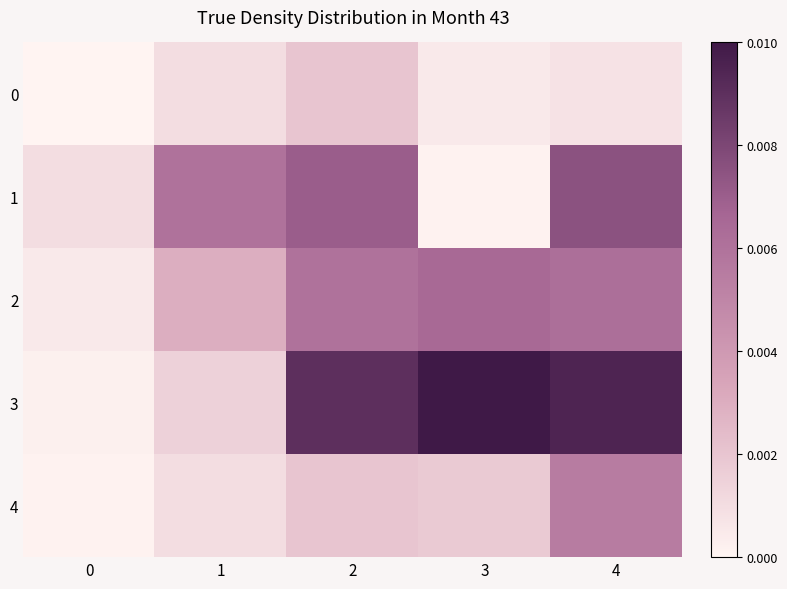

Which series has the widest spread of values?

3